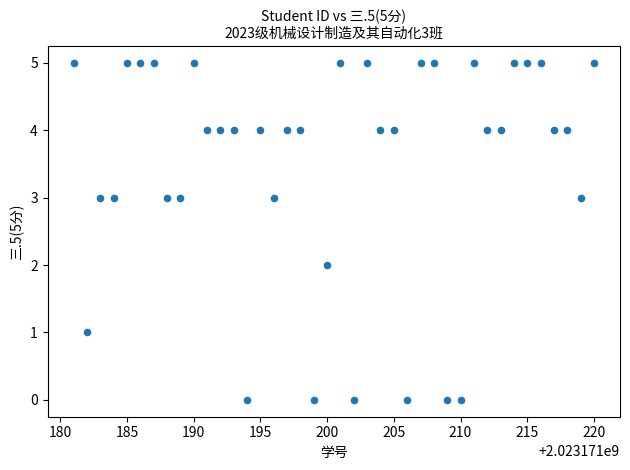

What is the range of X values (max minus min)?

39